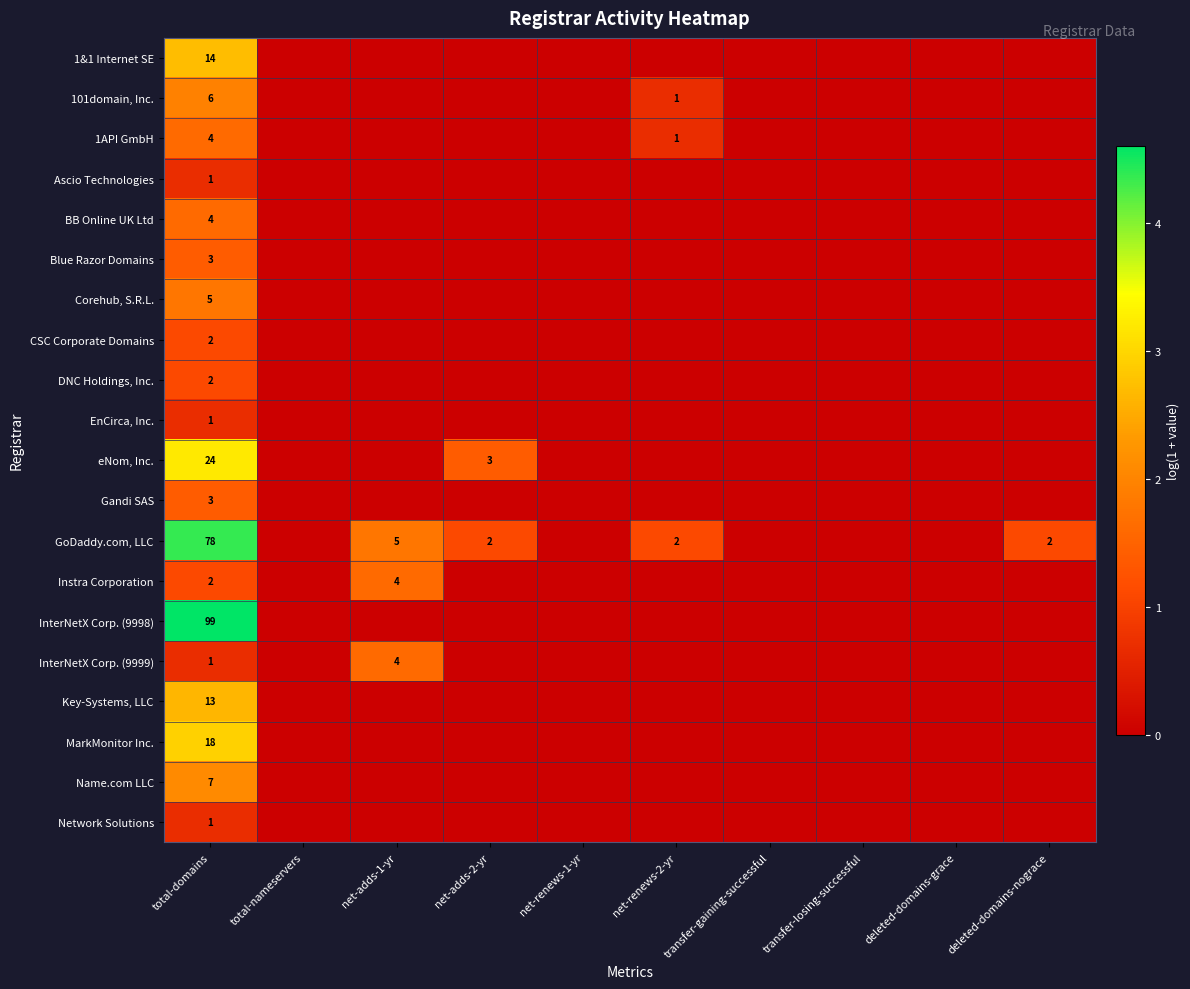

The CSC Corporate Domains series shows 3 at total-domains. True or false?

False